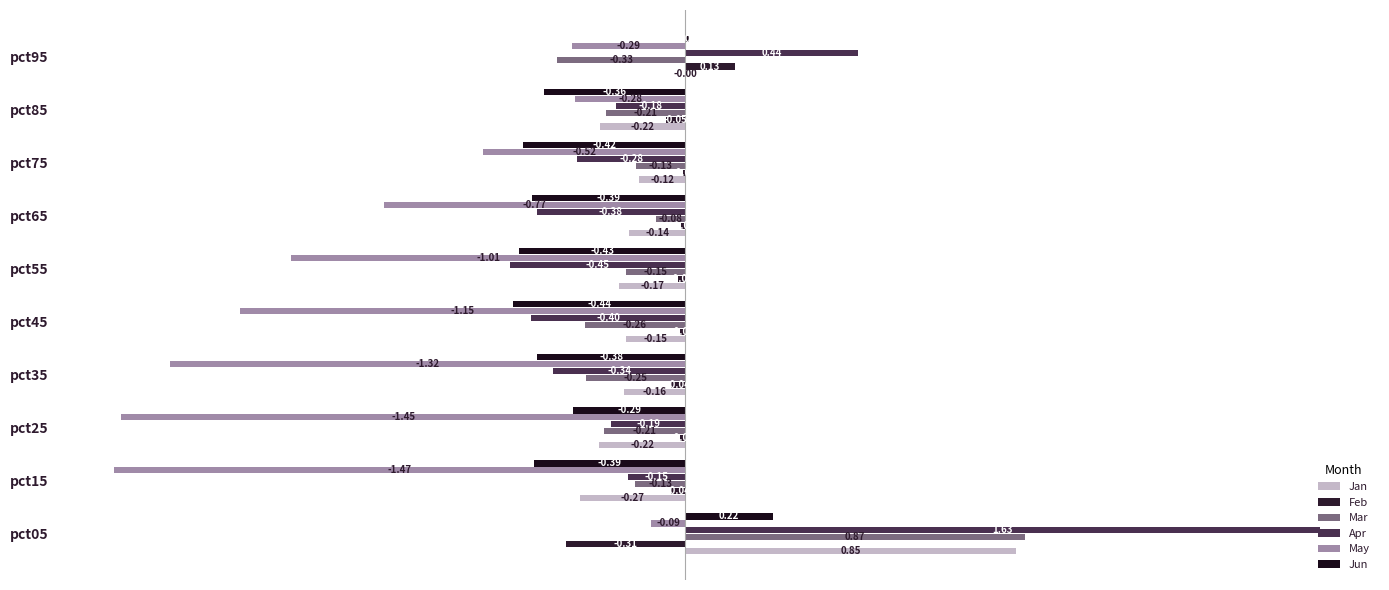

What is the average value of the Jan series?

-0.1